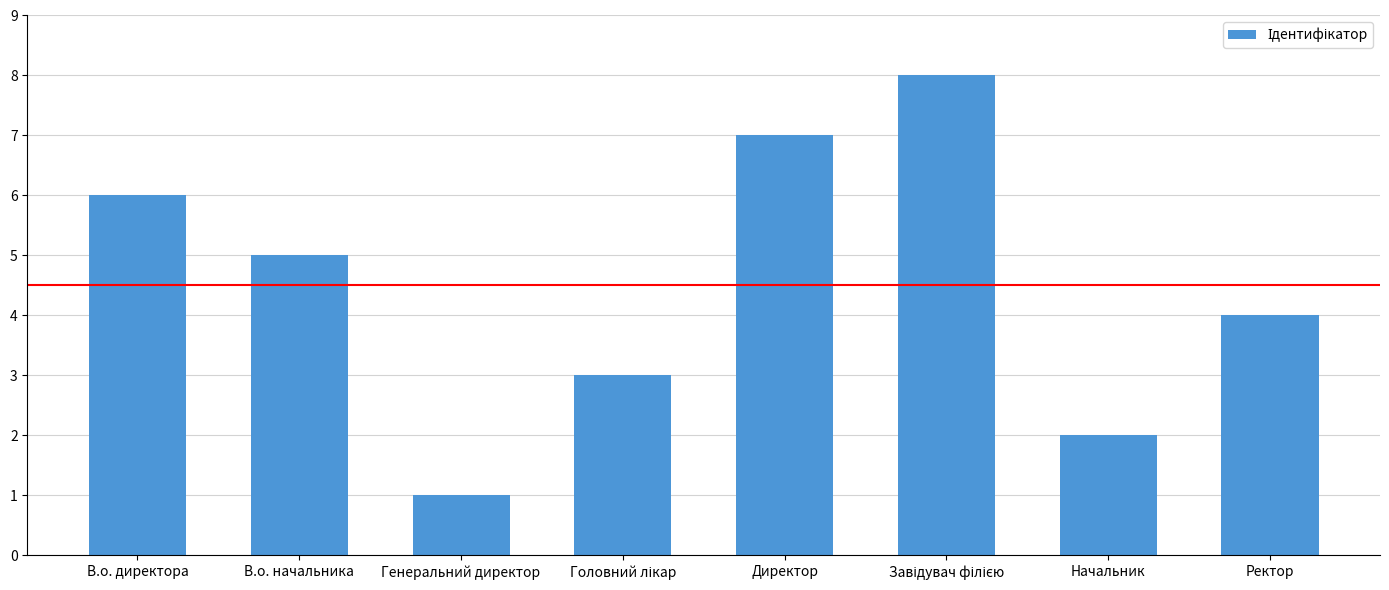

What is the sum of all values?

36